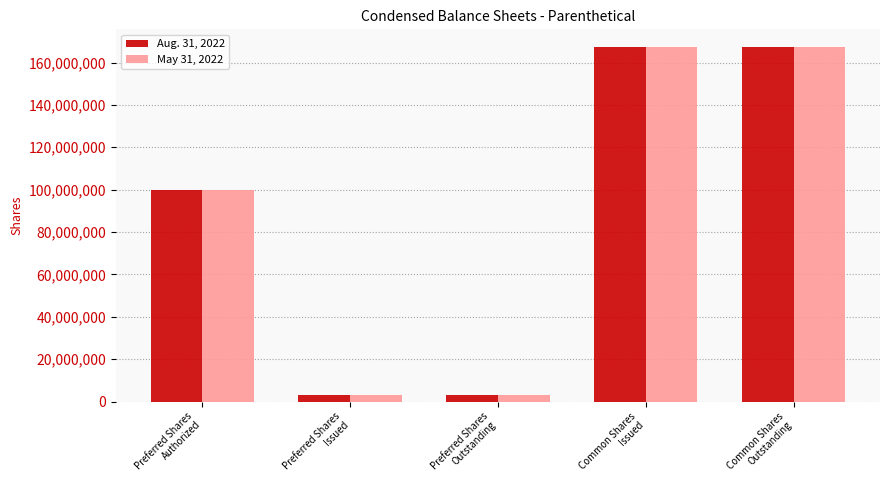

Reading left to right, list all the values displayed in this chart.

Aug. 31, 2022: Preferred Shares
Authorized=100000000	Preferred Shares
Issued=3000051	Preferred Shares
Outstanding=3000051	Common Shares
Issued=167304067	Common Shares
Outstanding=167304067
May 31, 2022: Preferred Shares
Authorized=100000000	Preferred Shares
Issued=3000051	Preferred Shares
Outstanding=3000051	Common Shares
Issued=167304067	Common Shares
Outstanding=167304067